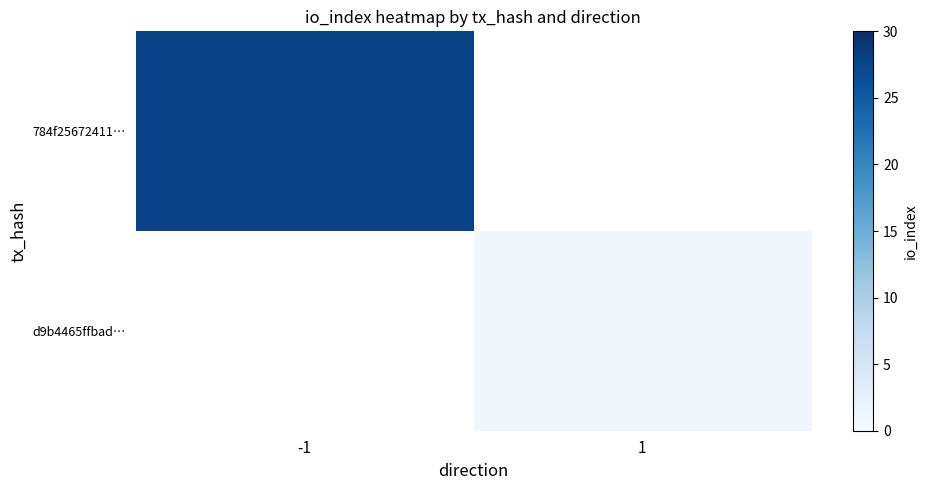

Rank the series at 1 from lowest to highest value.

784f25672411…, d9b4465ffbad…